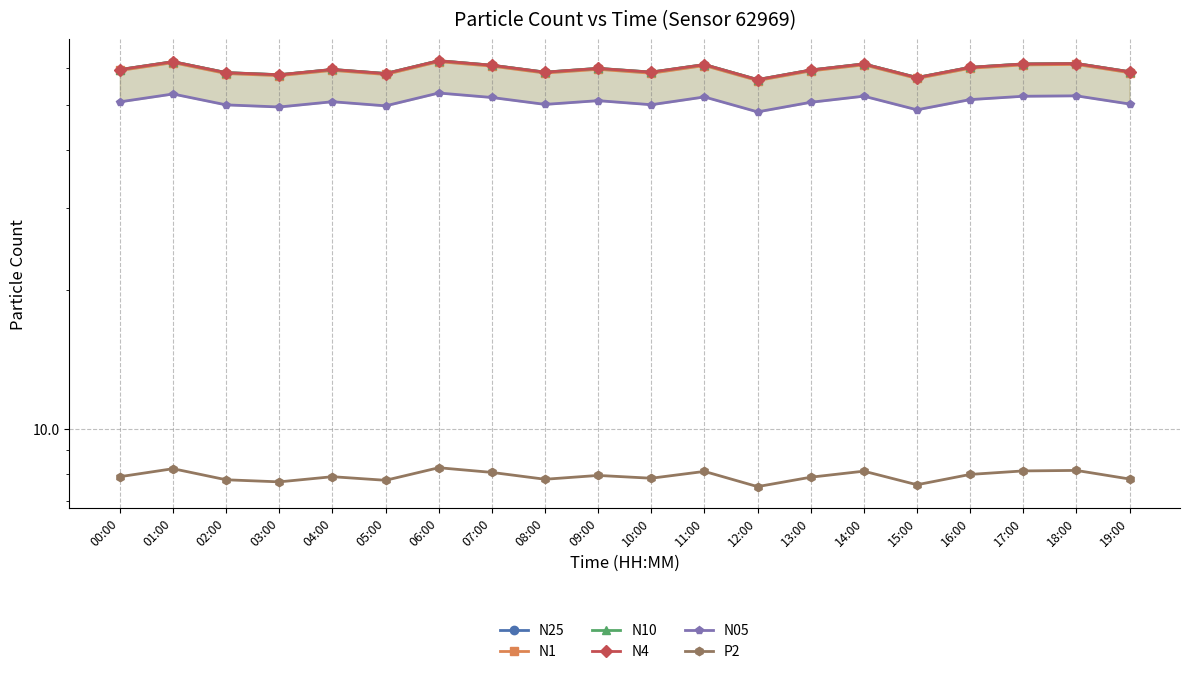

Where is N05 nearest to the value 50?

02:00